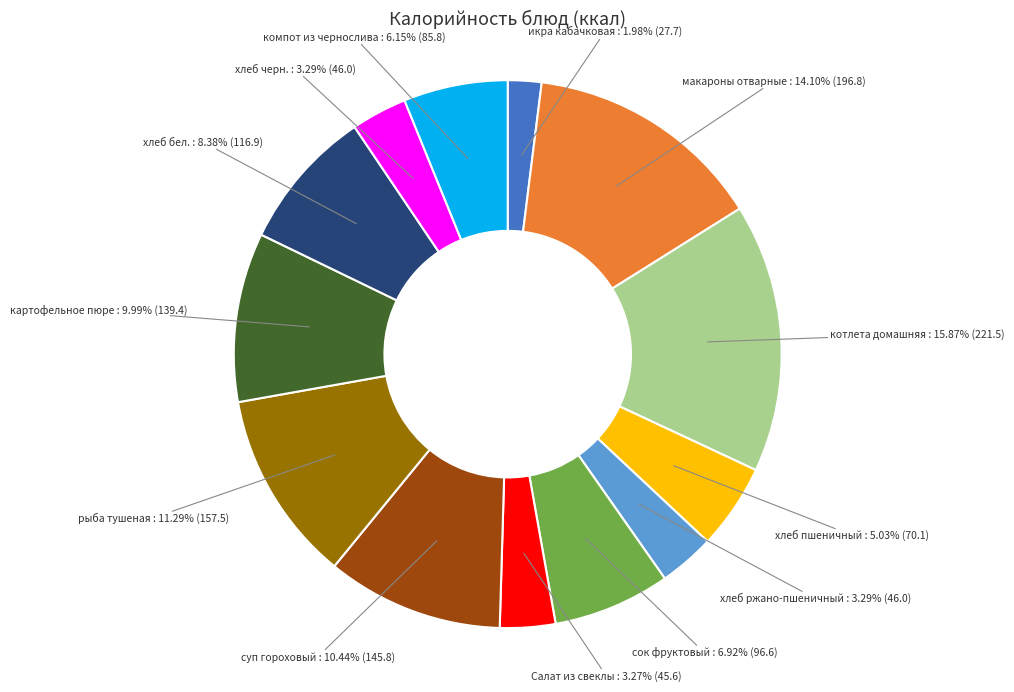

The картофельное пюре slice represents 15% of the pie. True or false?

False